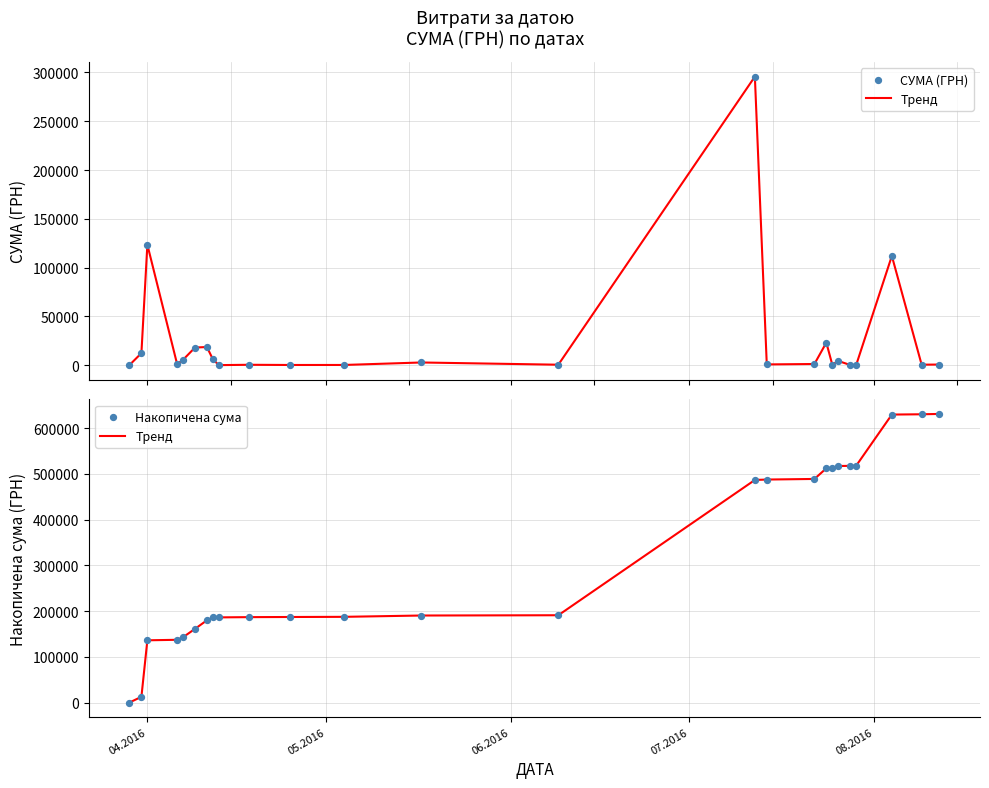

Which series reaches the minimum Y coordinate?

СУМА (ГРН)